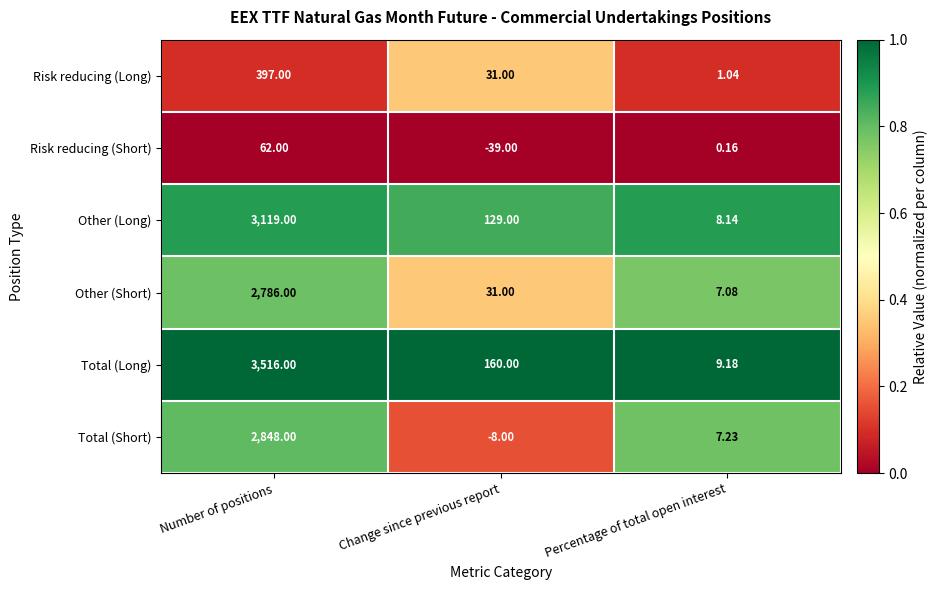

At which label does Total (Short) first exceed 7?

Number of positions